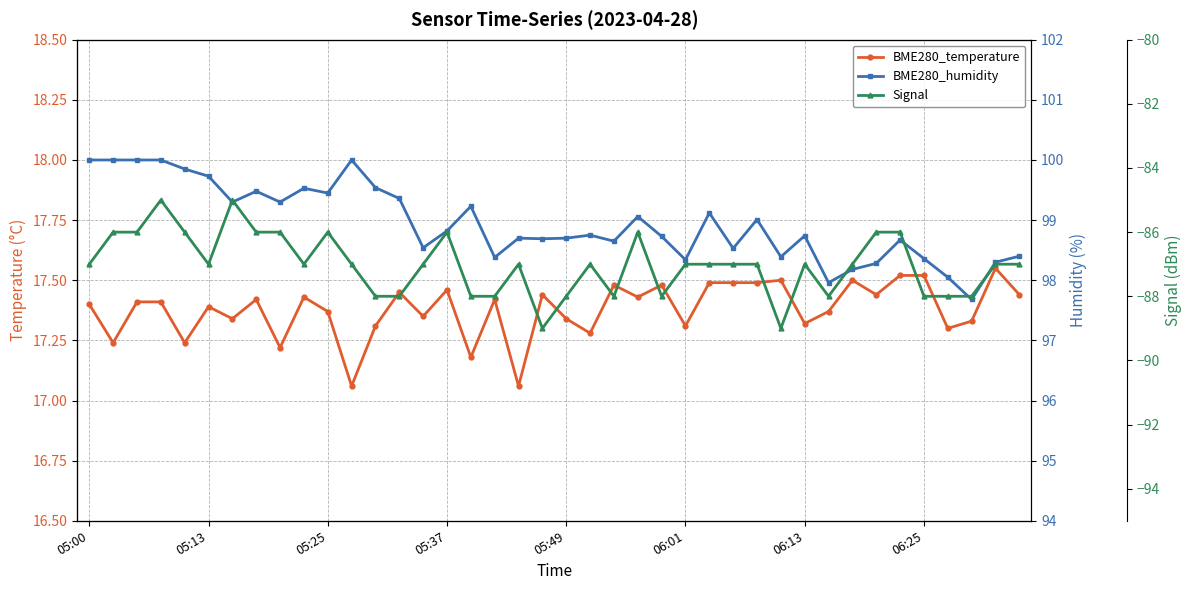

At 16, list the series in order from smallest to largest.

Signal, BME280_temperature, BME280_humidity